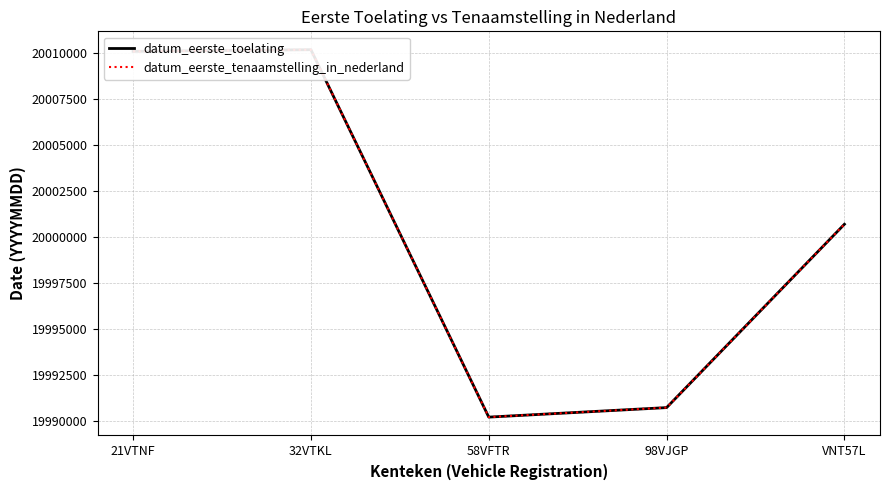

Reading left to right, transcribe all the data shown in this chart.

datum_eerste_toelating: 21VTNF=20010112	32VTKL=20010202	58VFTR=19990205	98VJGP=19990723	VNT57L=20000703
datum_eerste_tenaamstelling_in_nederland: 21VTNF=20010112	32VTKL=20010202	58VFTR=19990205	98VJGP=19990723	VNT57L=20000703